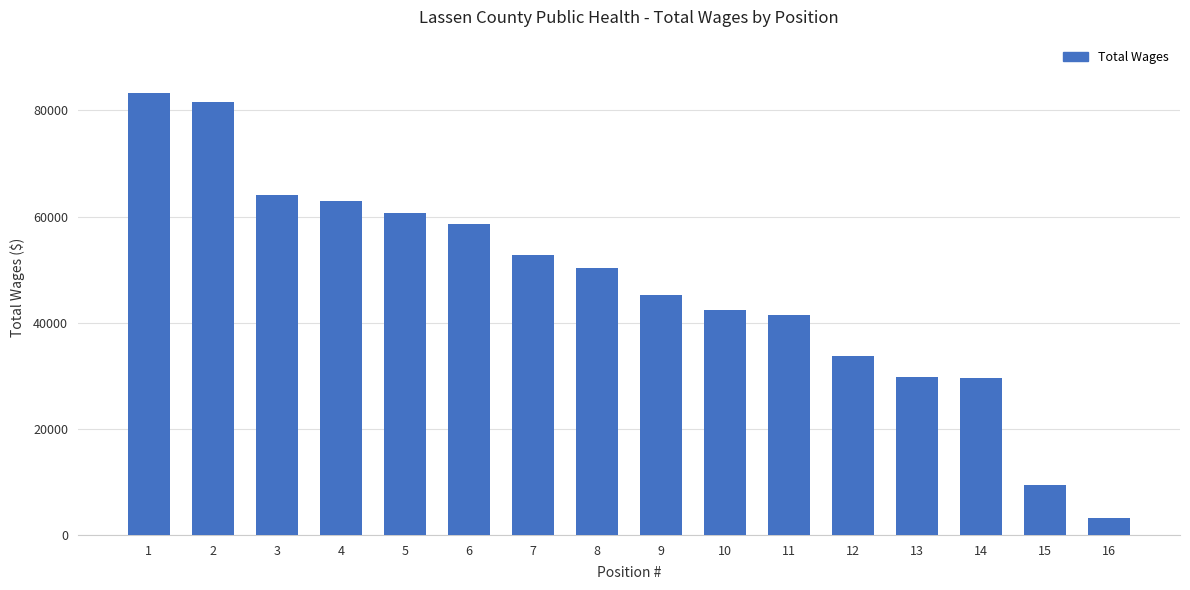

How many data points are less than 50227?

8